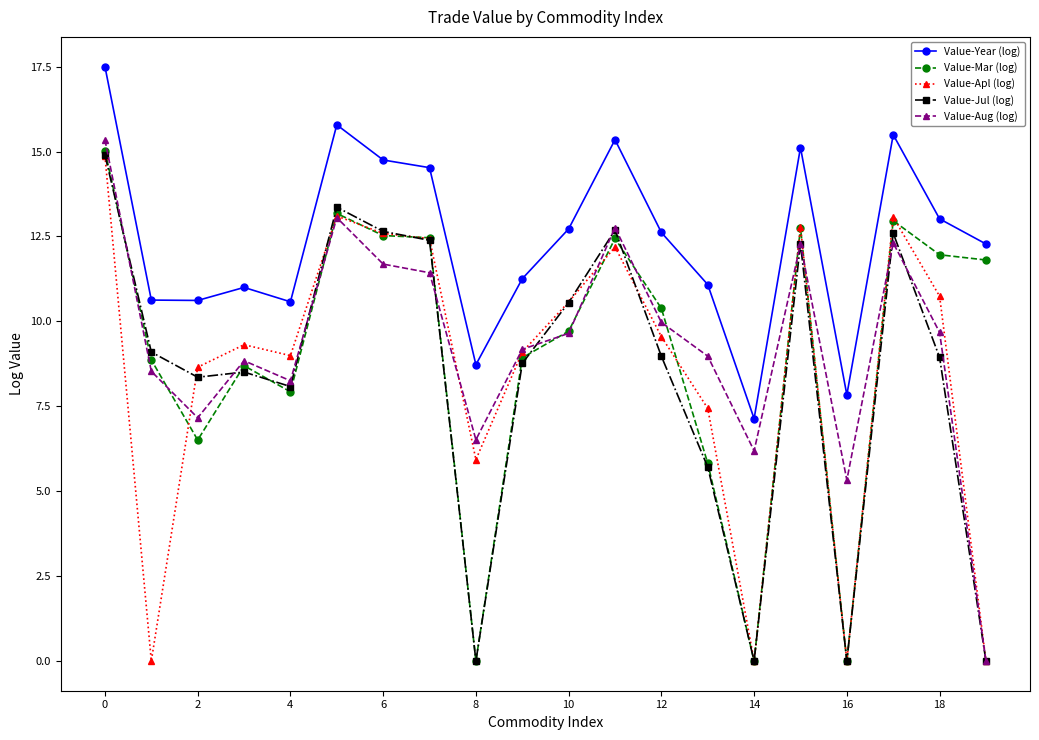

What are all the series names shown in the legend?

Value-Year (log), Value-Mar (log), Value-Apl (log), Value-Jul (log), Value-Aug (log)